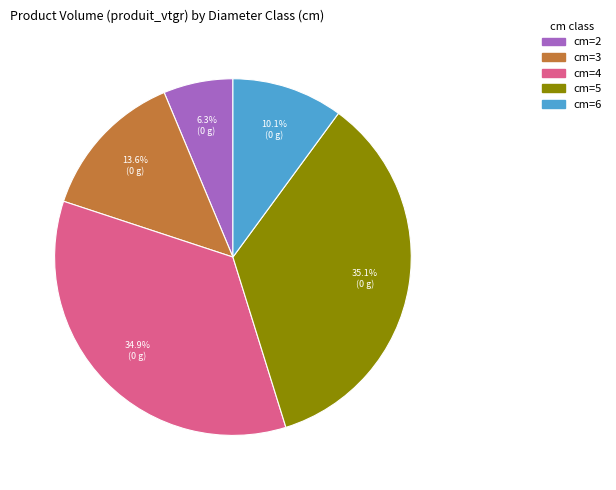

Does any single category account for the majority?

No